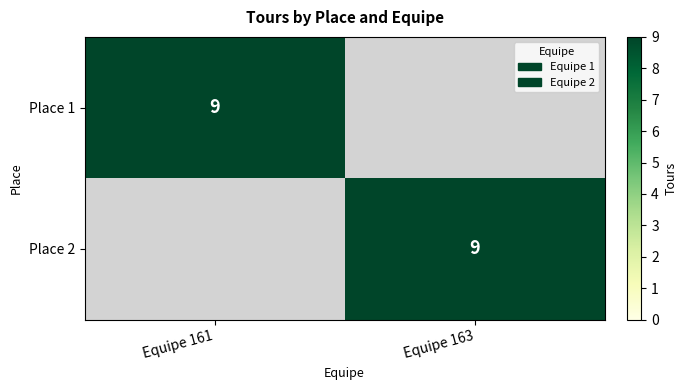

The Place 1 series shows 9 at Equipe 161. True or false?

True